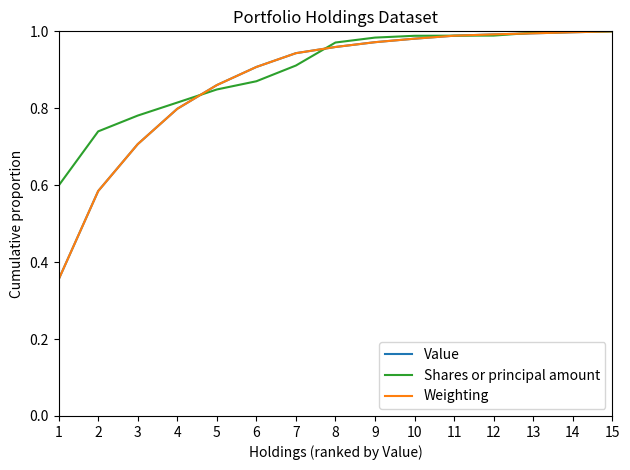

What is the difference between the Value values at 5 and 11?

0.1